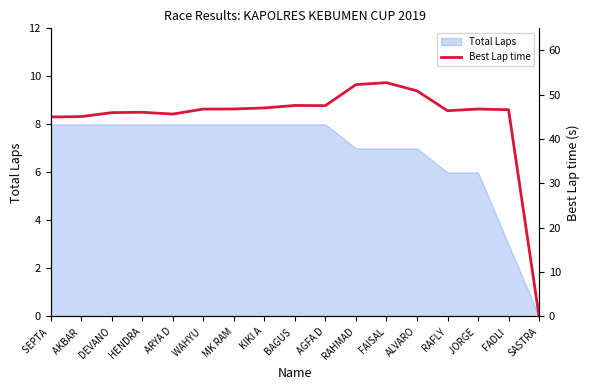

How many lines are shown in the chart?

1